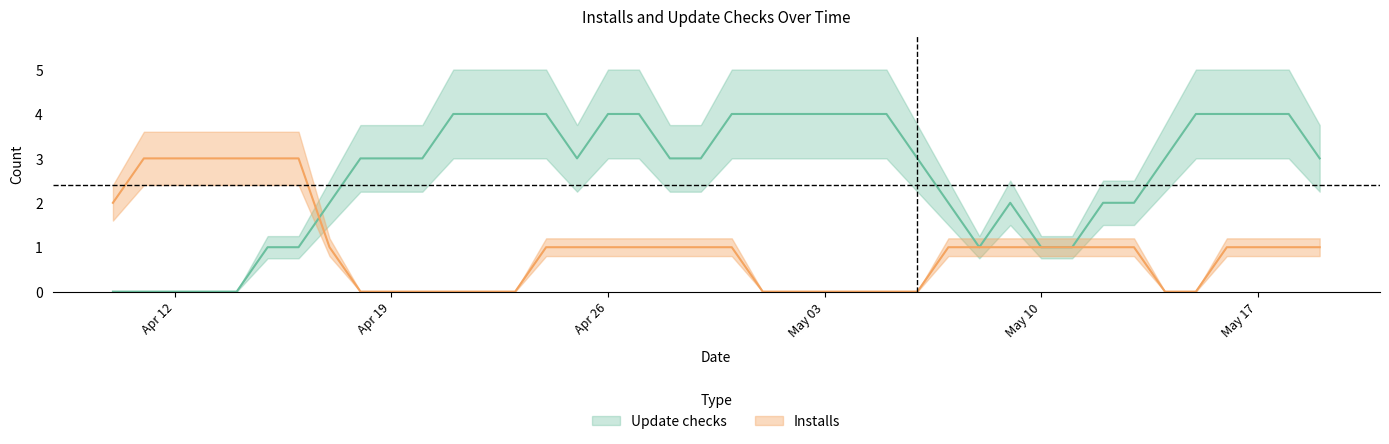

Between 2021-05-17 and 2021-04-30, which is larger?

2021-05-17